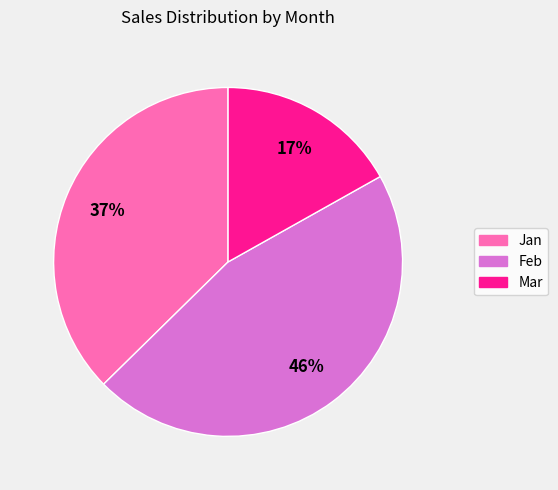

Rank the categories by value from highest to lowest.

Feb, Jan, Mar